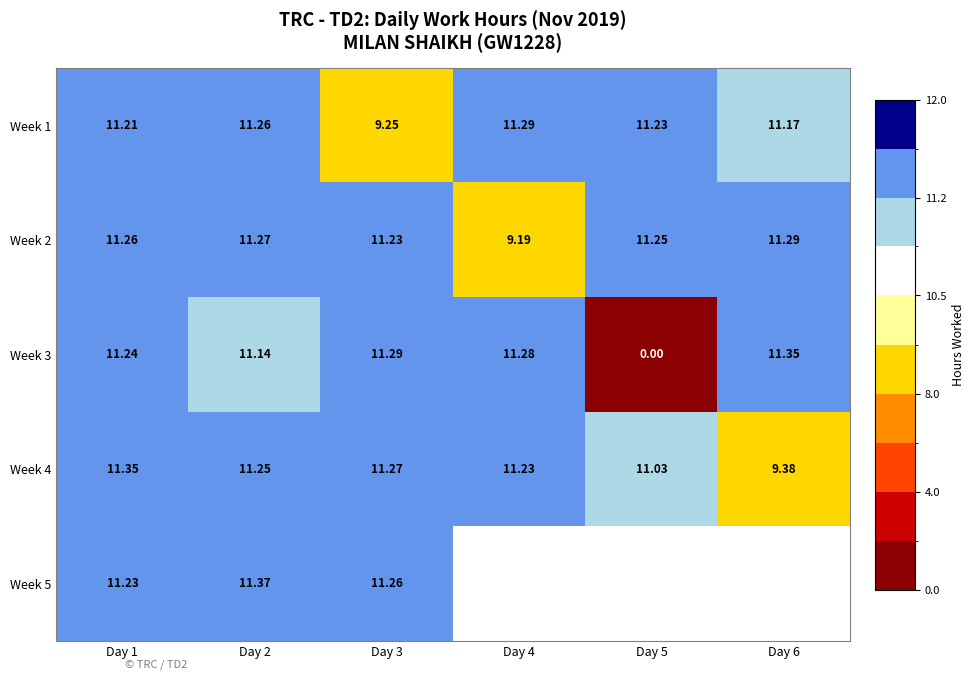

Is the value of Week 2 at Day 5 greater than the value of Week 5 at Day 3?

No